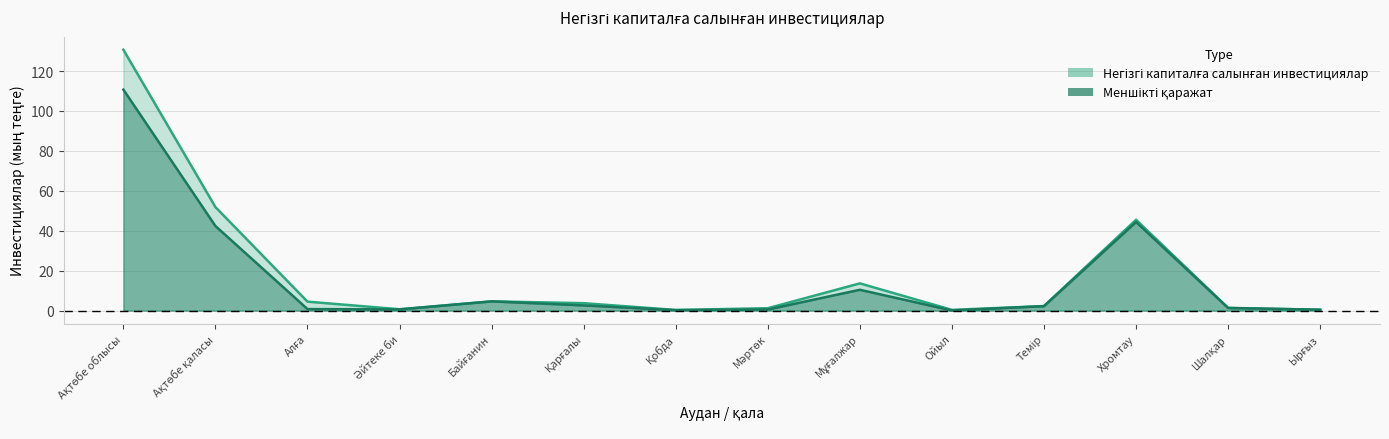

Rank the categories by Меншікті қаражат value from lowest to highest.

Ойыл, Қобда, Ырғыз, Мәртөк, Әйтеке би, Алға, Шалқар, Темір, Қарғалы, Байғанин, Мұғалжар, Ақтөбе қаласы, Хромтау, Ақтөбе облысы